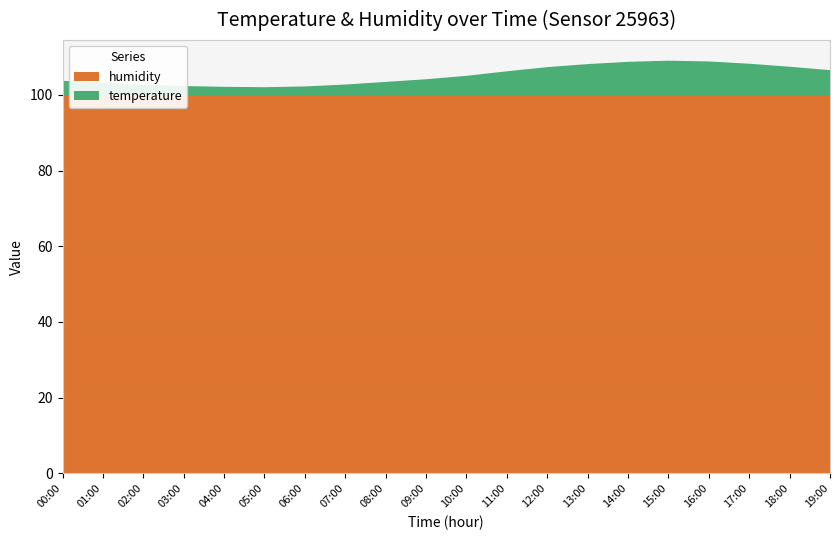

Reading left to right, list all the values displayed in this chart.

humidity: 99.9	99.9	99.9	99.9	99.9	99.9	99.9	99.9	99.9	99.9	99.9	99.9	99.9	99.9	99.9	99.9	99.9	99.9	99.9	99.9
temperature: 3.8	3.2	2.7	2.4	2.2	2.1	2.3	2.8	3.5	4.2	5.1	6.3	7.4	8.2	8.8	9.1	8.9	8.3	7.5	6.6